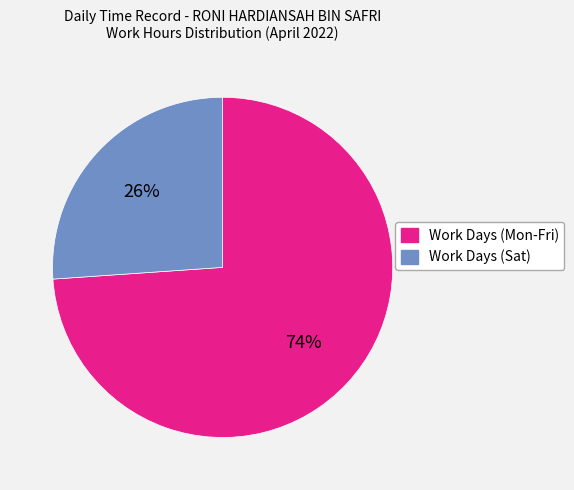

Does any single category account for the majority?

Yes